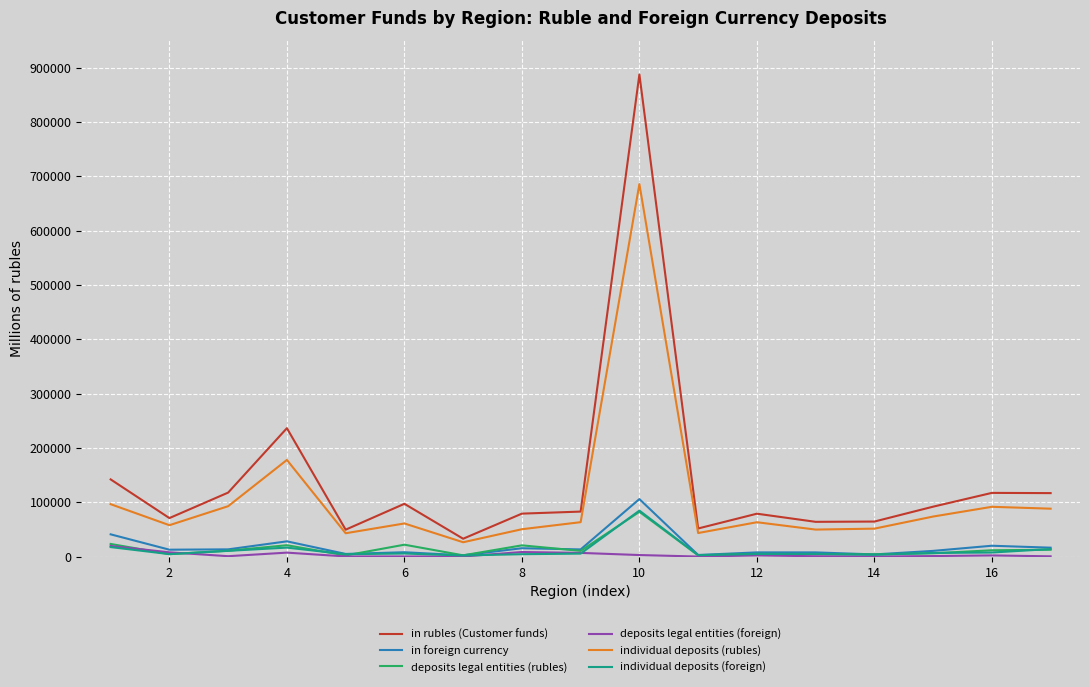

Which series has the widest spread of values?

in rubles (Customer funds)